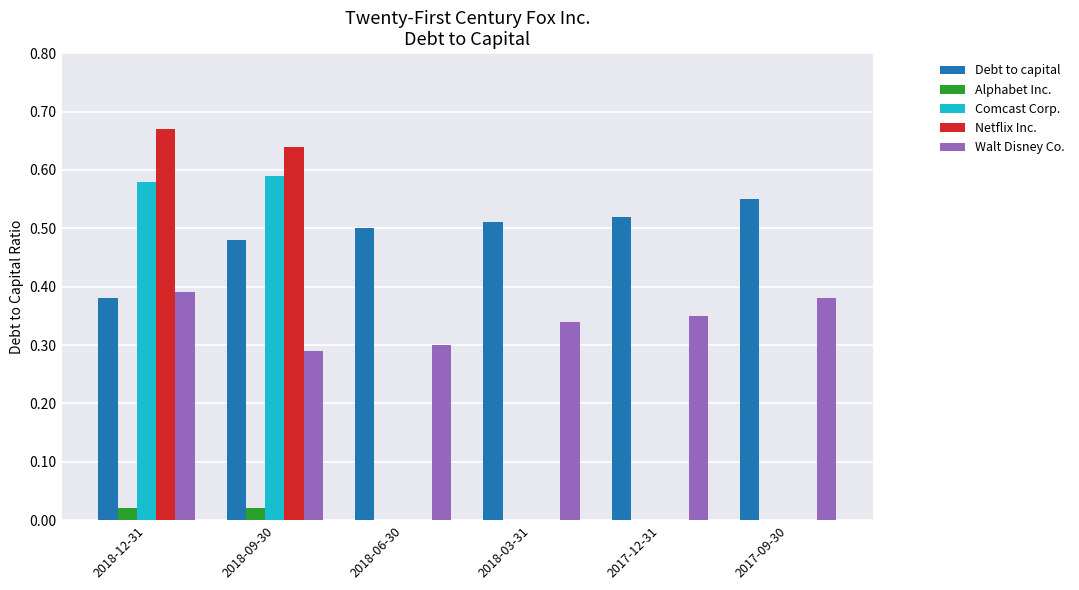

Which series has the largest total across all categories?

Debt to capital